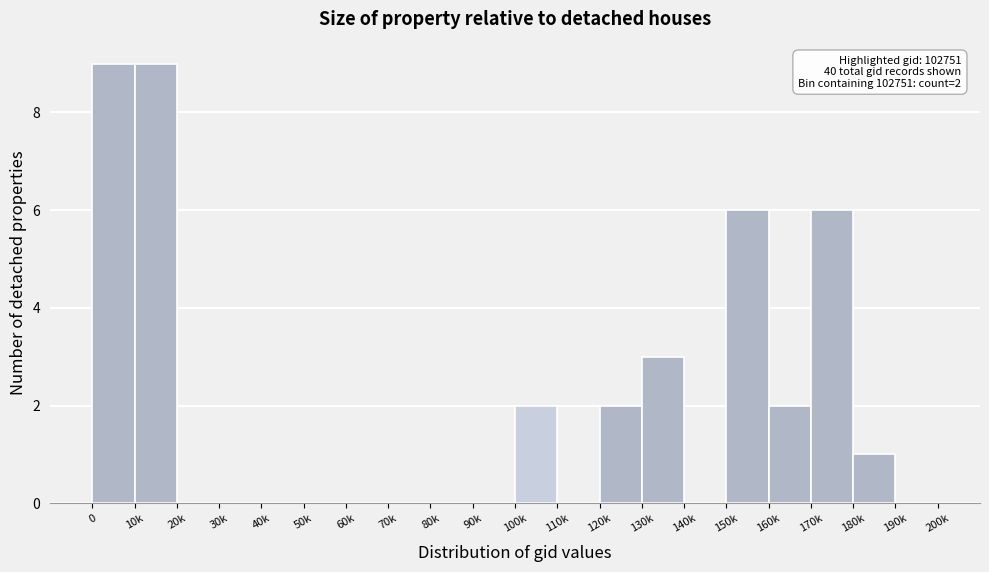

Reading right to left, extract all data points from this chart.

190k=0	180k=1	170k=6	160k=2	150k=6	140k=0	130k=3	120k=2	110k=0	100k=2	90k=0	80k=0	70k=0	60k=0	50k=0	40k=0	30k=0	20k=0	10k=9	0=9